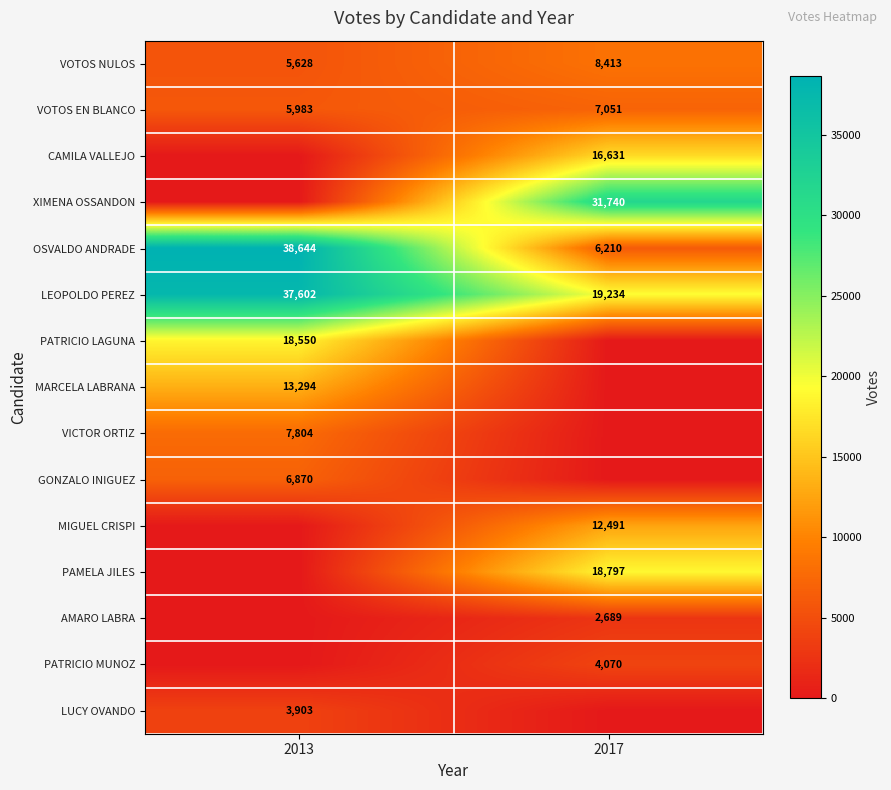

The value of LEOPOLDO PEREZ at 2017 is 19234. True or false?

True